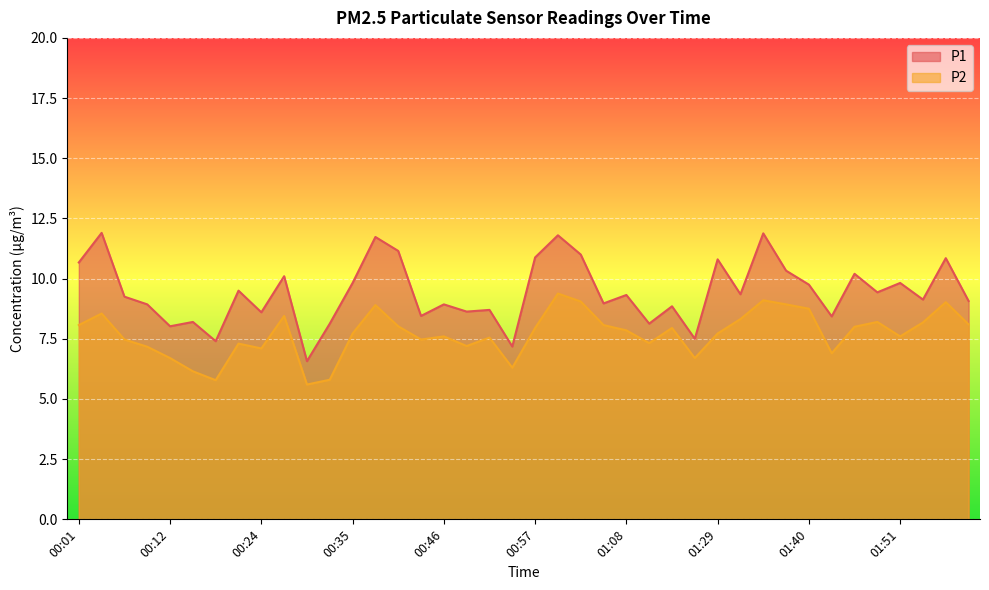

True or false: P1 and P2 cross at least once.

False